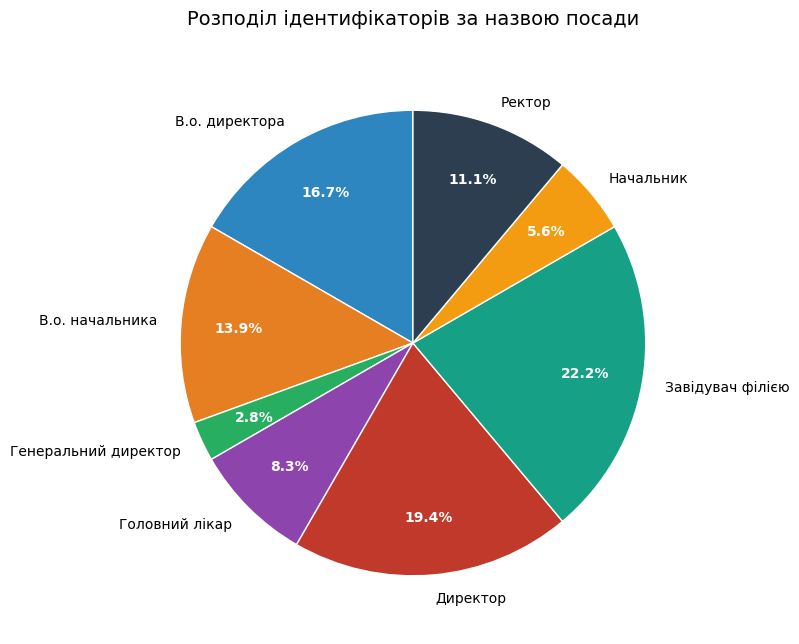

How many slices are in this pie chart?

8